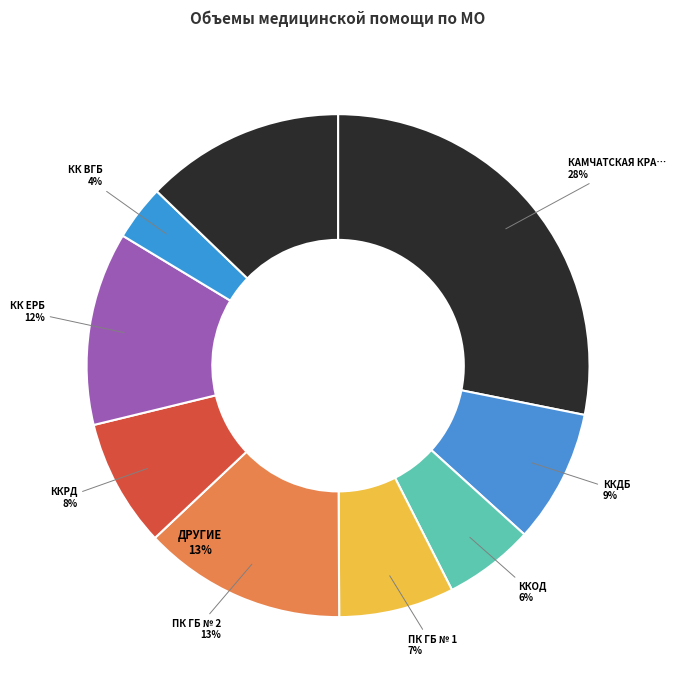

Is it true that МИЛЬКОВСКАЯ РБ is 1% of the pie?

False